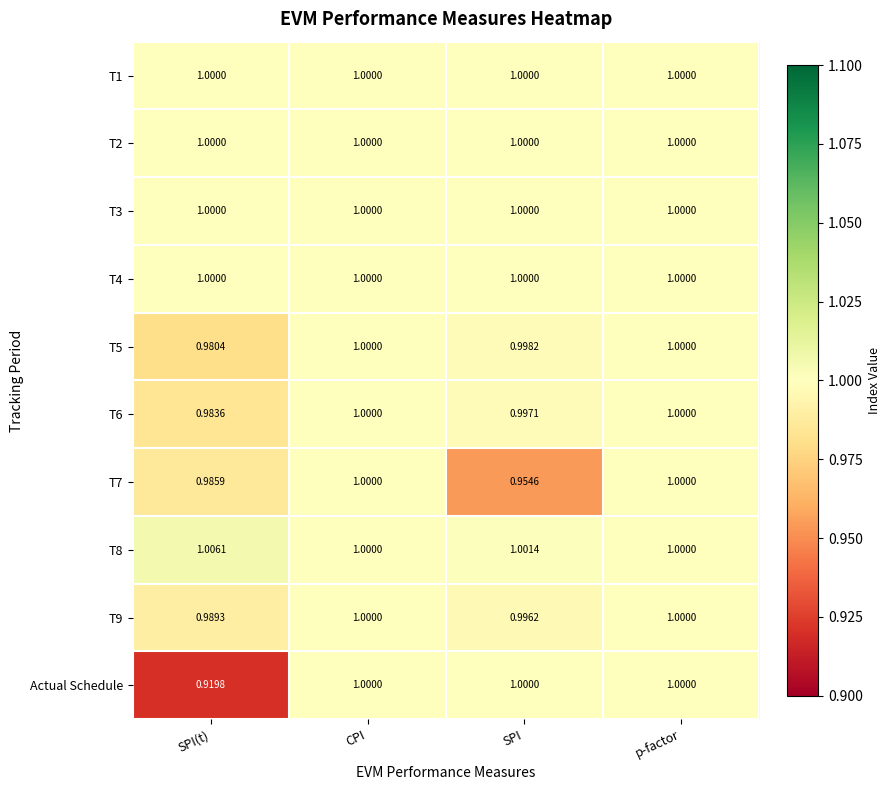

Which category has the highest value across all series?

SPI(t)